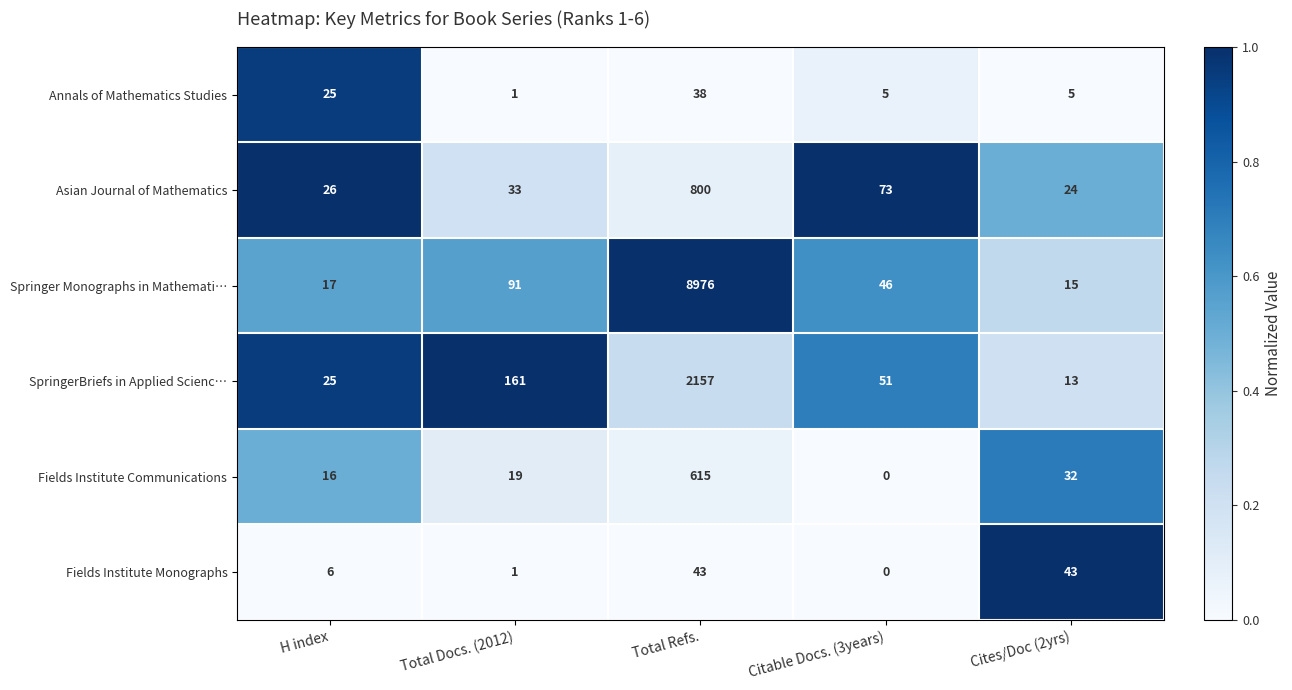

How many distinct data groups are displayed?

6